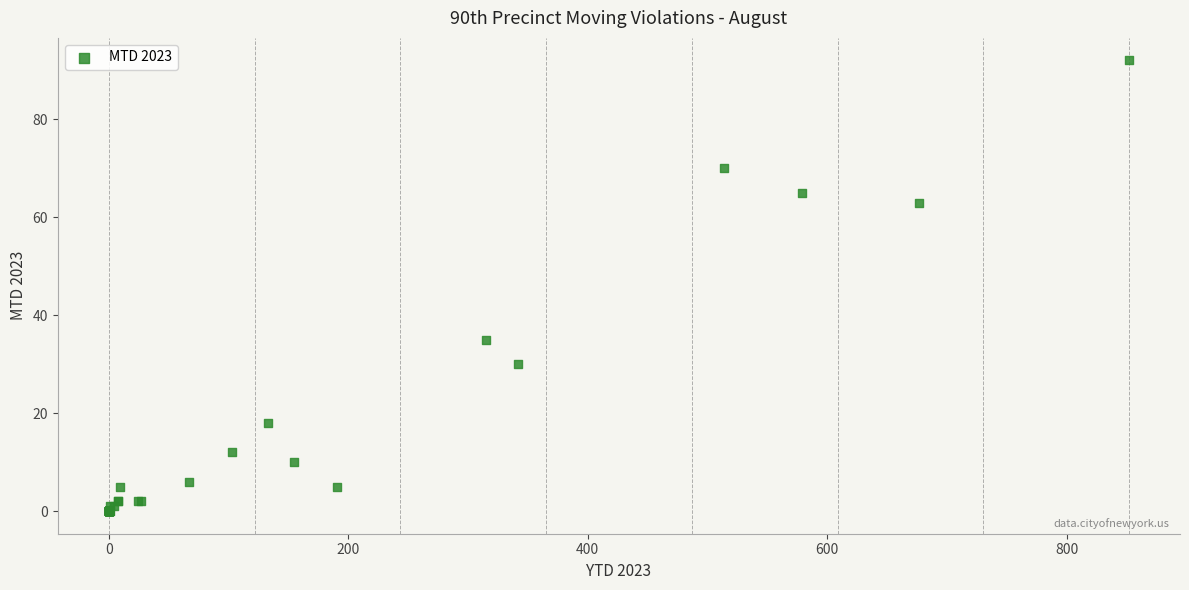

What Y value in the scatter plot is closest to 46?

35